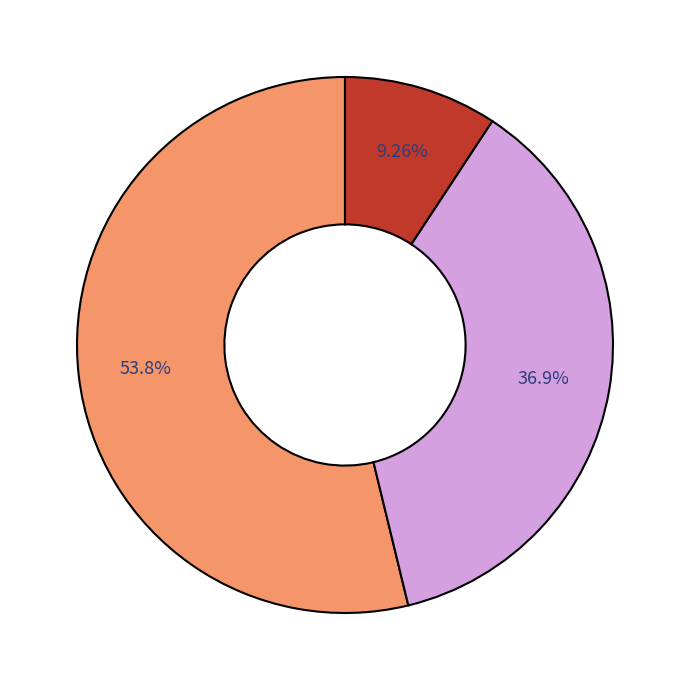

Is there any slice that represents more than half of the pie?

Yes